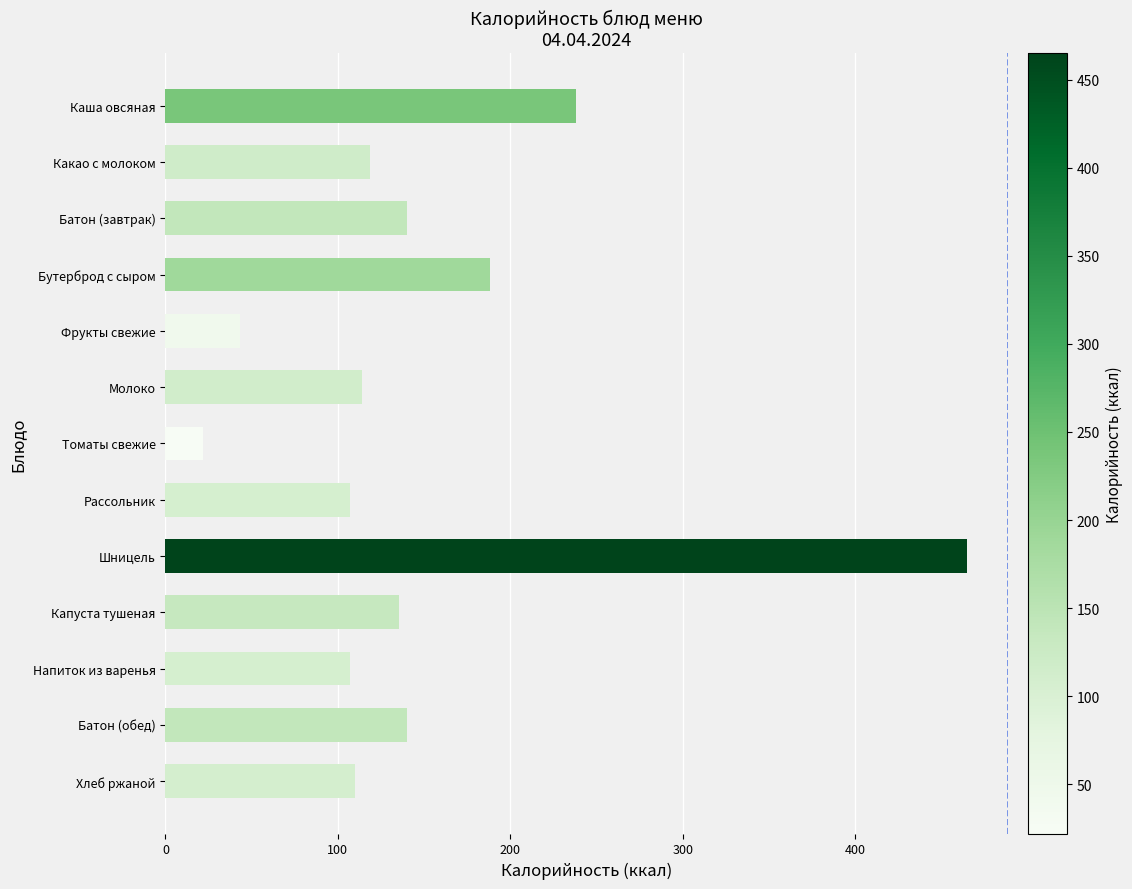

Which has a higher value, Бутерброд с сыром or Напиток из варенья?

Бутерброд с сыром